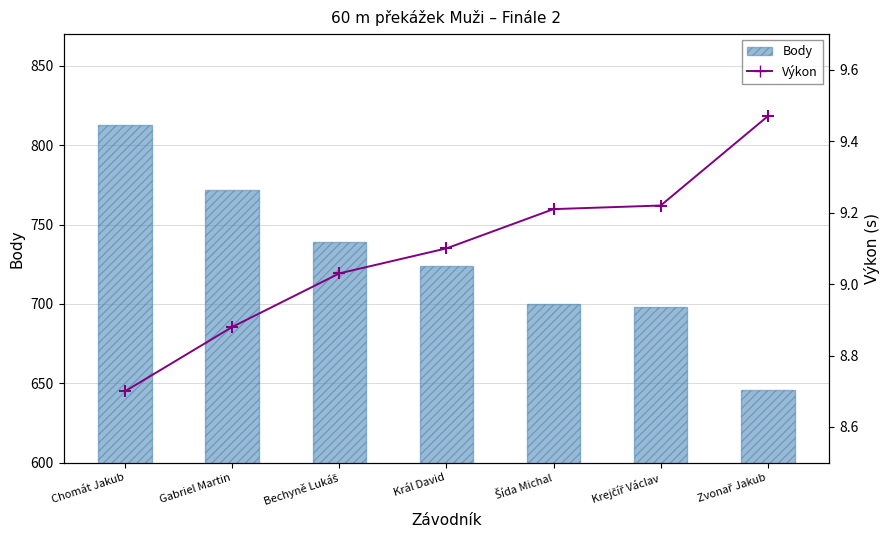

Is it true that Výkon equals 9.0 at Bechyně Lukáš?

True